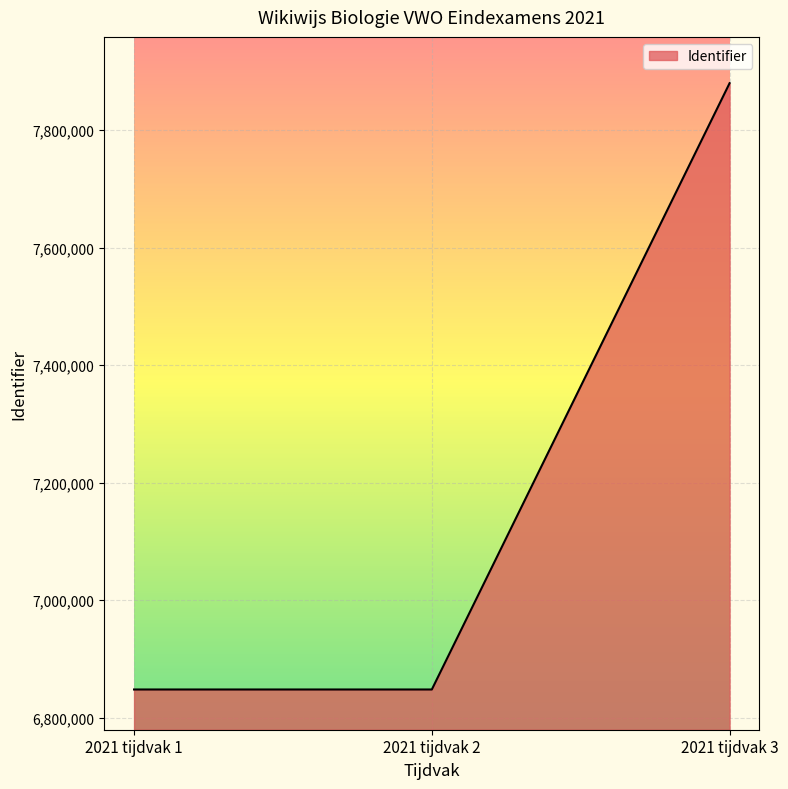

What is the sum of all values?

21576213